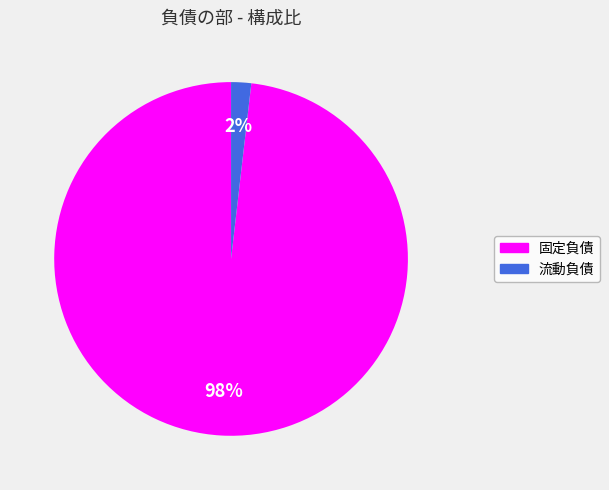

How many segments does this pie chart have?

2